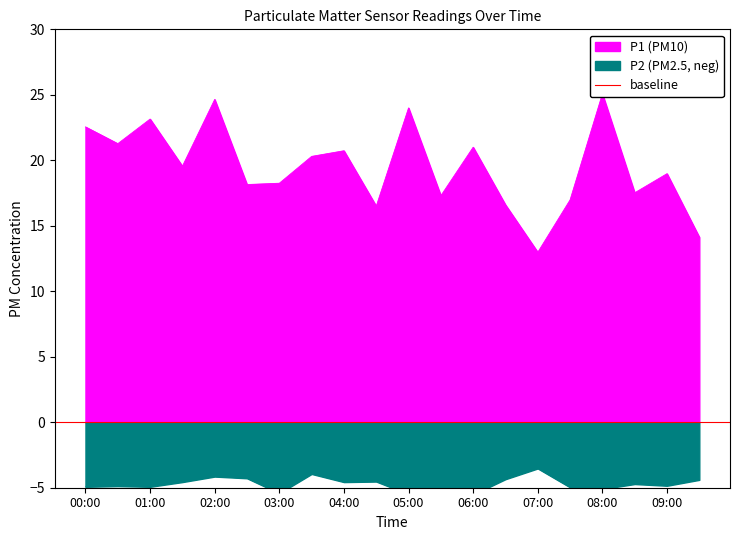

True or false: P2 and P1 cross at least once.

False